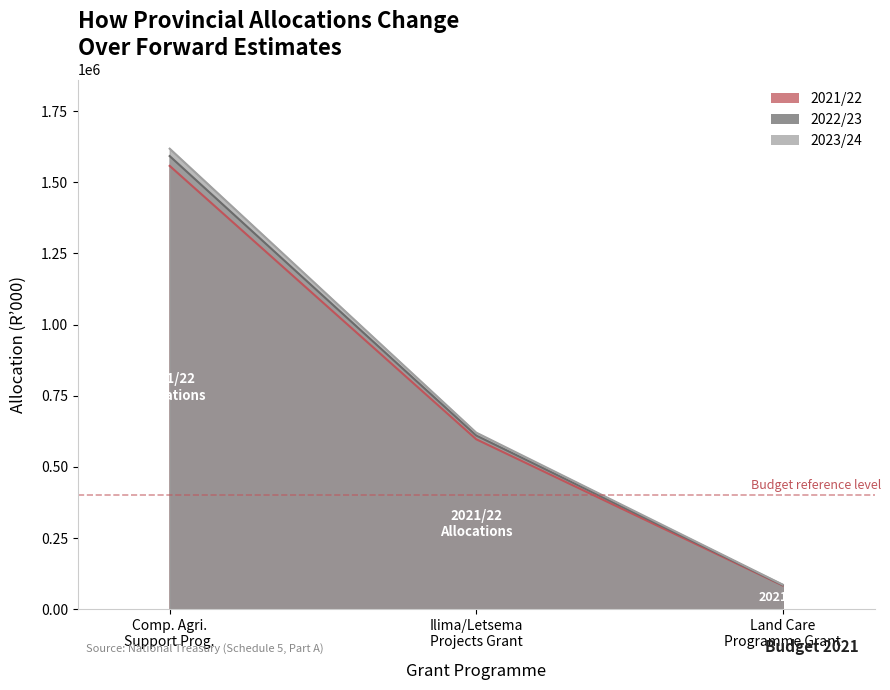

What is the sum of the 2023/24 values at Ilima/Letsema Projects Grant and Comp. Agri. Support Prog.?

2238527